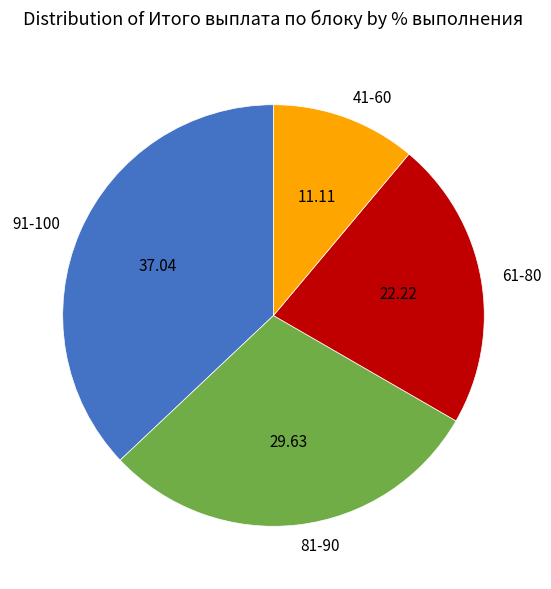

Rank the categories by value from lowest to highest.

41-60, 61-80, 81-90, 91-100